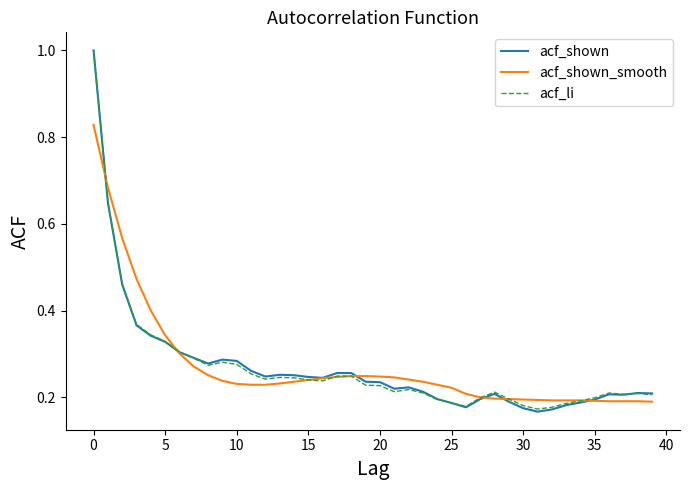

How many acf_shown_smooth values are between 0 and 1?

40